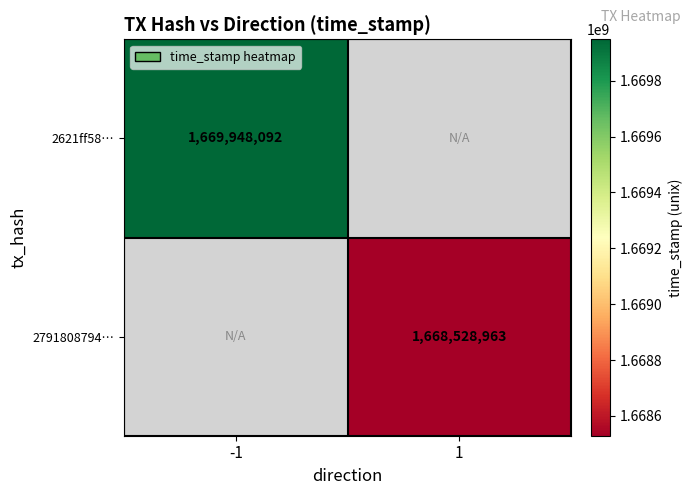

At which category does the chart reach its minimum across all series?

1